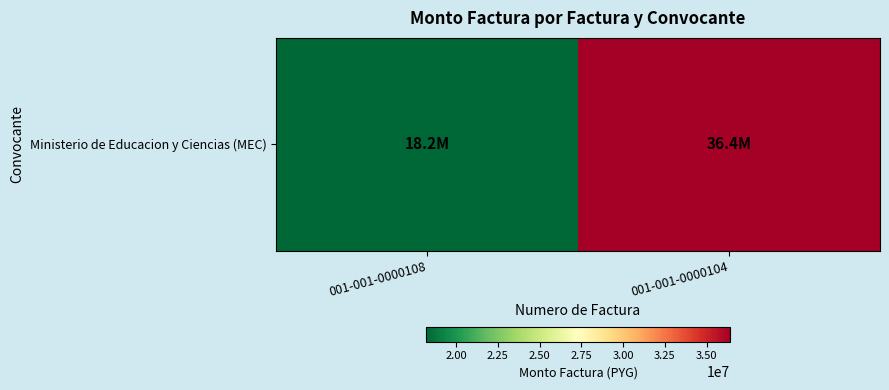

What is the greatest value displayed?

36400000